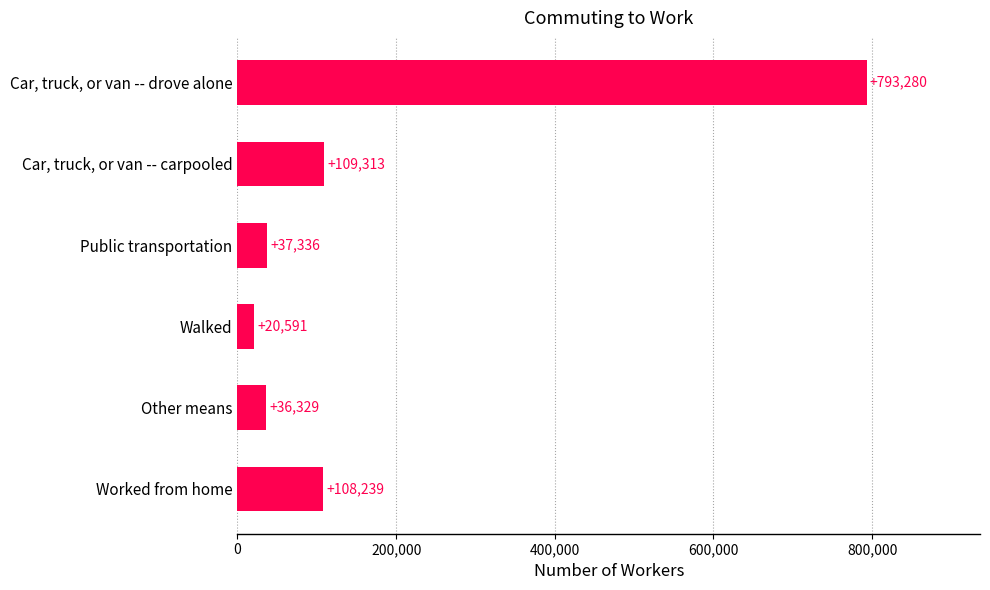

What is the change in value from Walked to Worked from home?

+87648